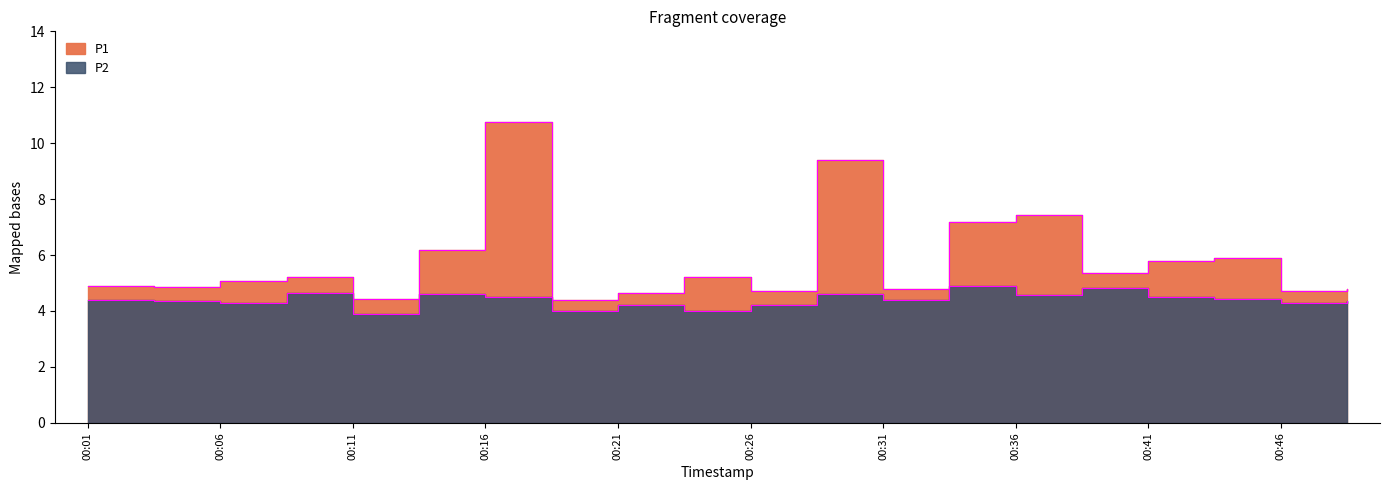

What value does the P1 series have at 00:41?

5.8